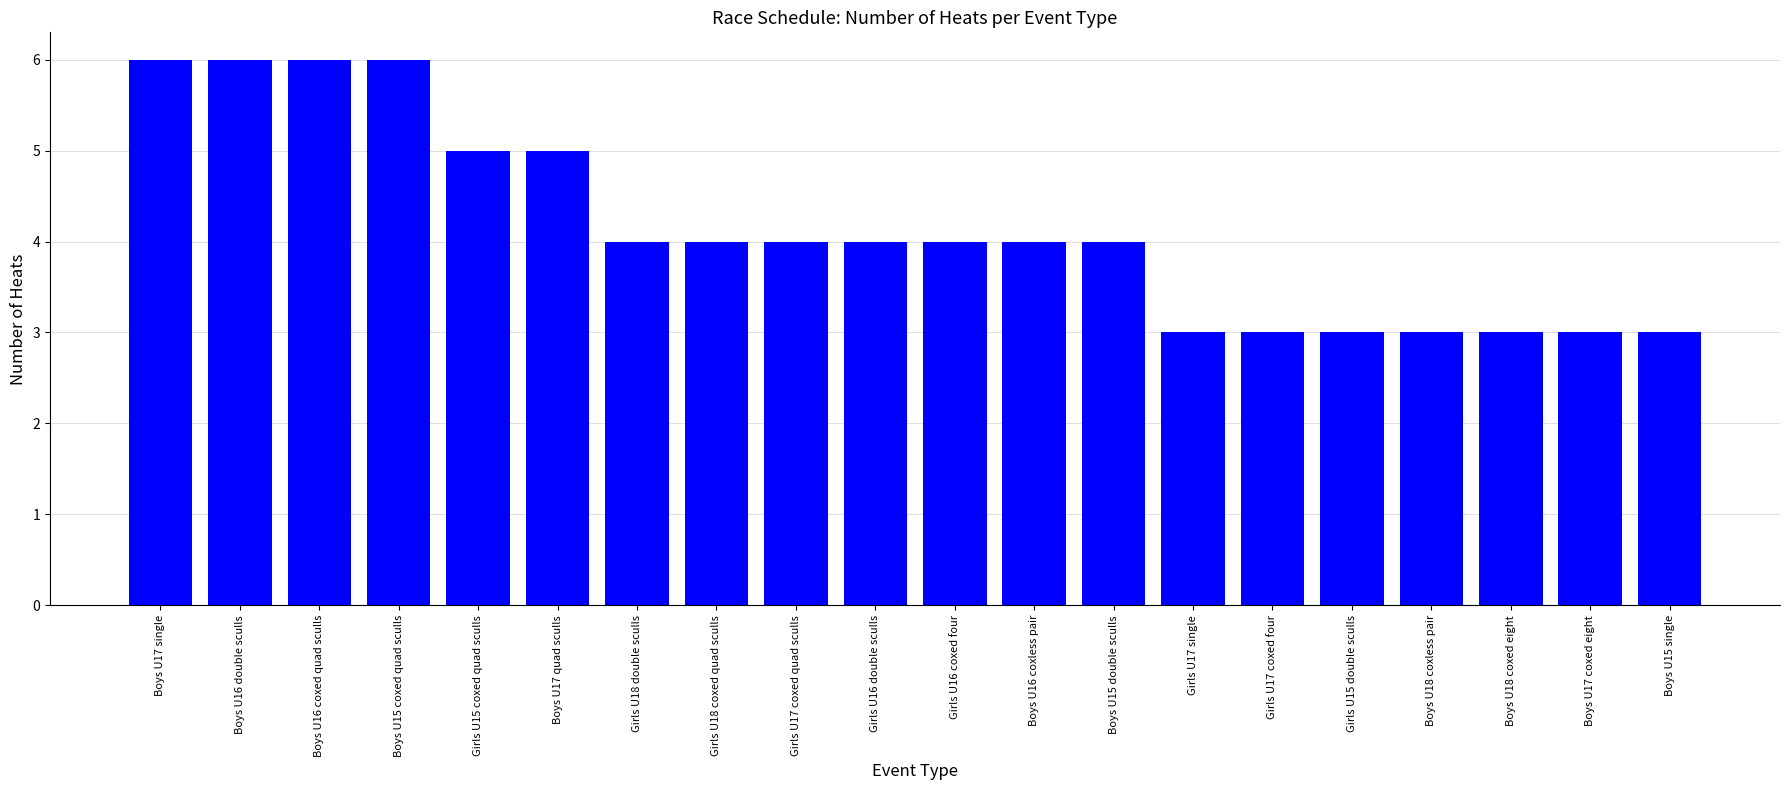

What is the label of the 8th bar from the right?

Boys U15 double sculls